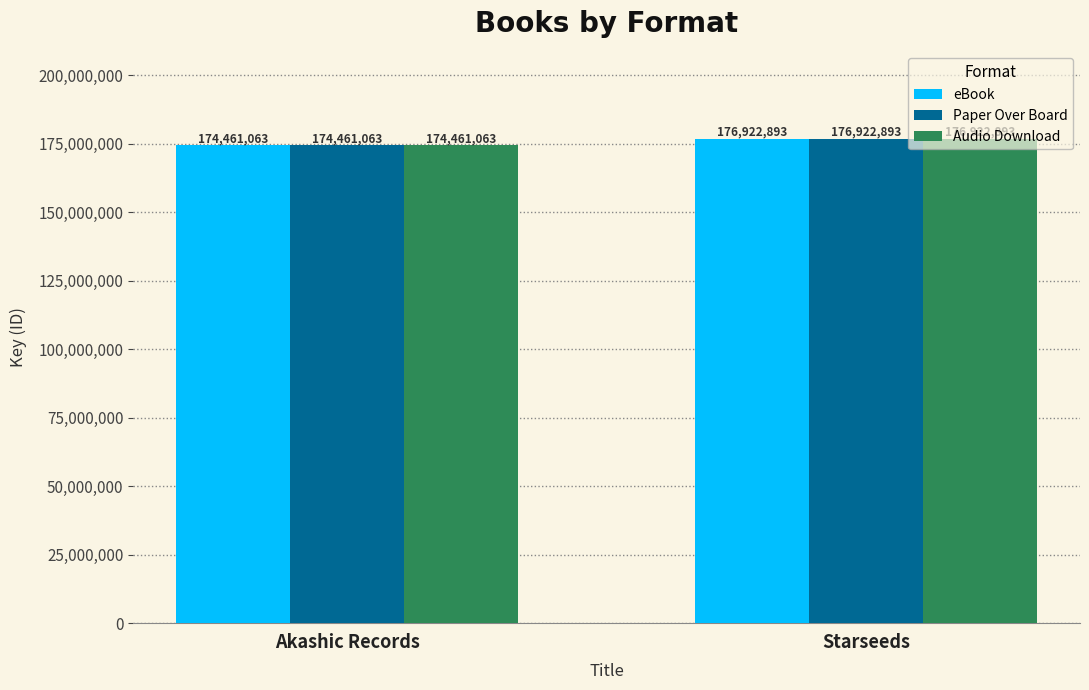

What is the value of the Audio Download bar at the 1st from the left?

174461063